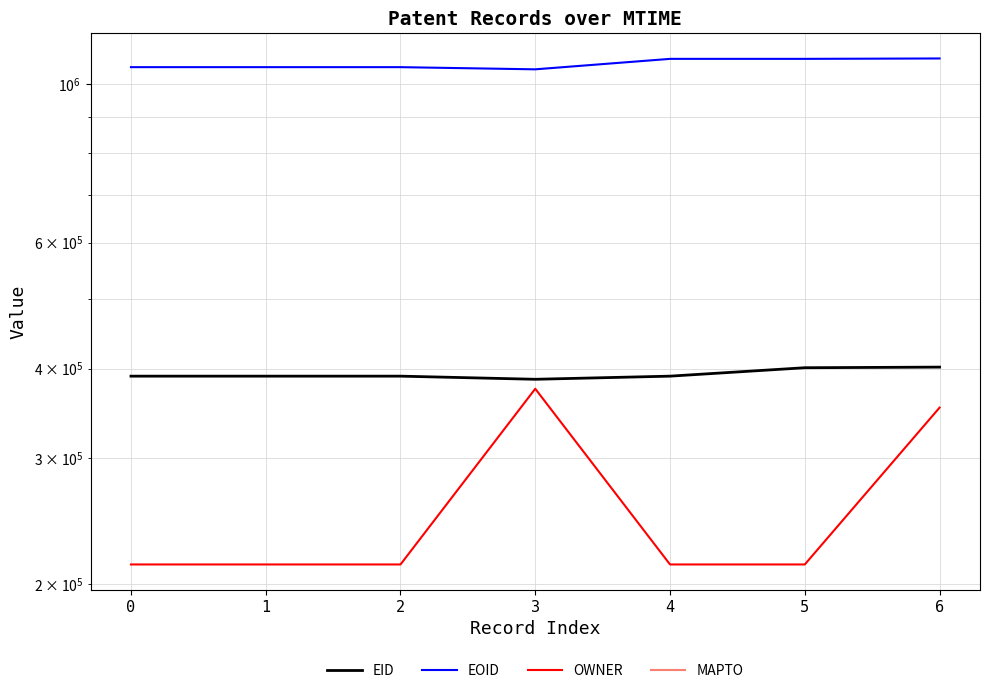

Which series has the widest spread of values?

OWNER